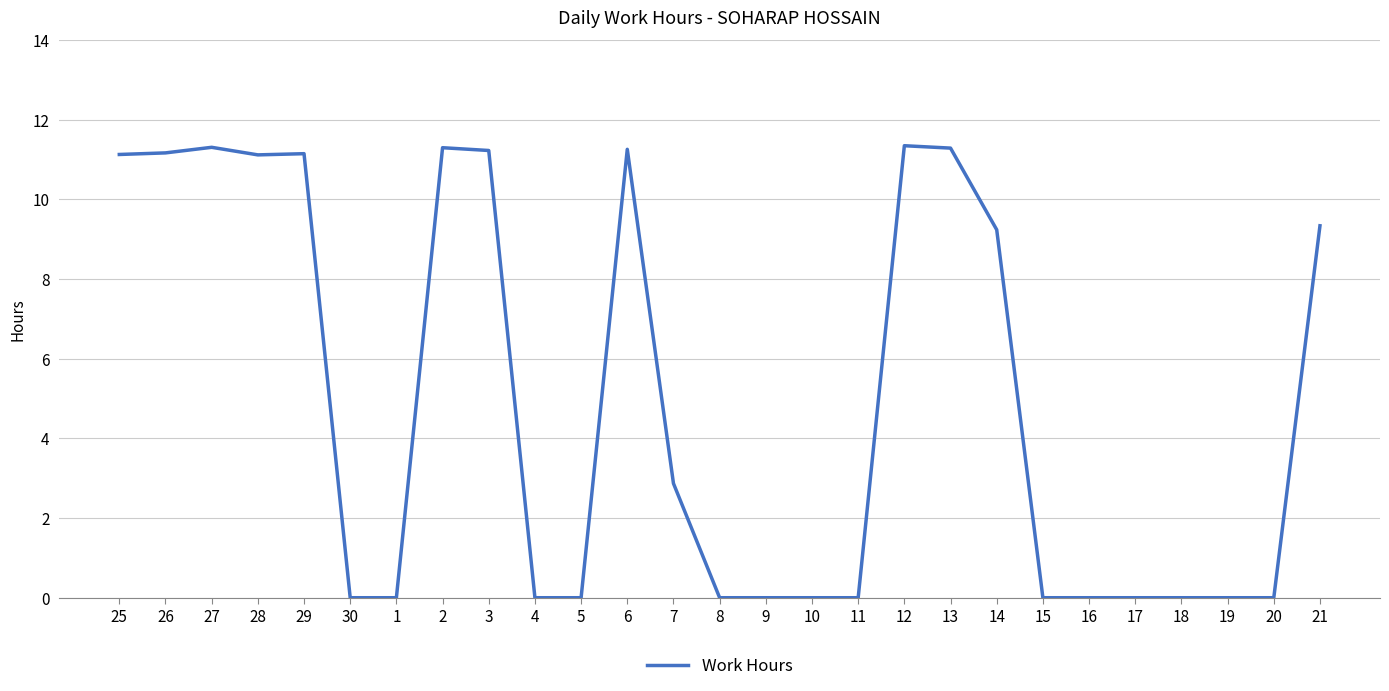

True or false: the data shows 0.0 at 19.

True